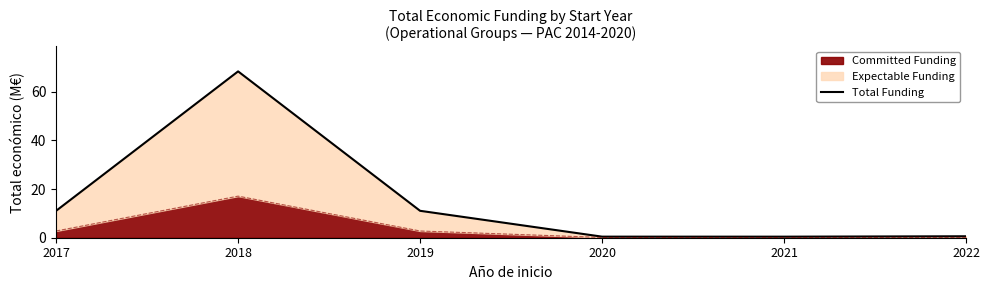

The value at 2019 is 11.1. True or false?

True